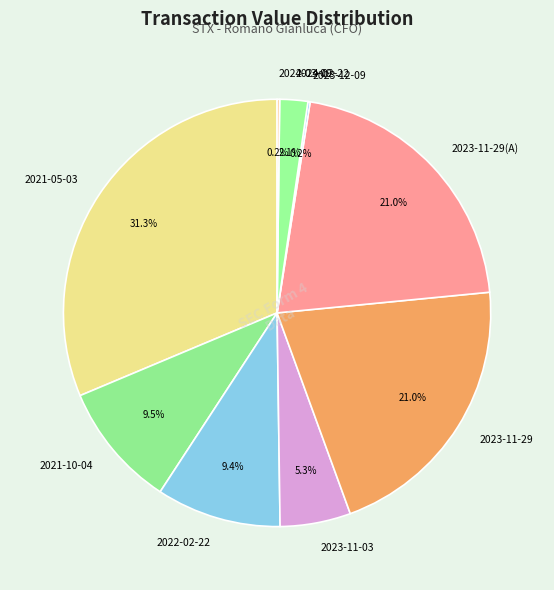

What is the largest slice in the pie chart?

2021-05-03